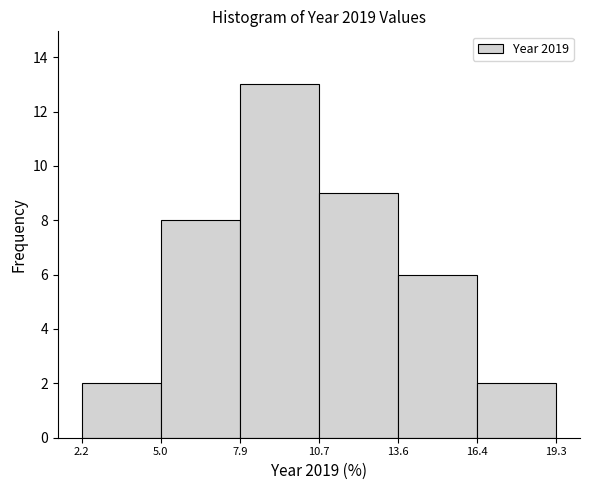

How tall is the bar that spans 10.7 to 13.6 on the x-axis? The values are not printed on the chart, so give them approximately, as read against the axis.

9